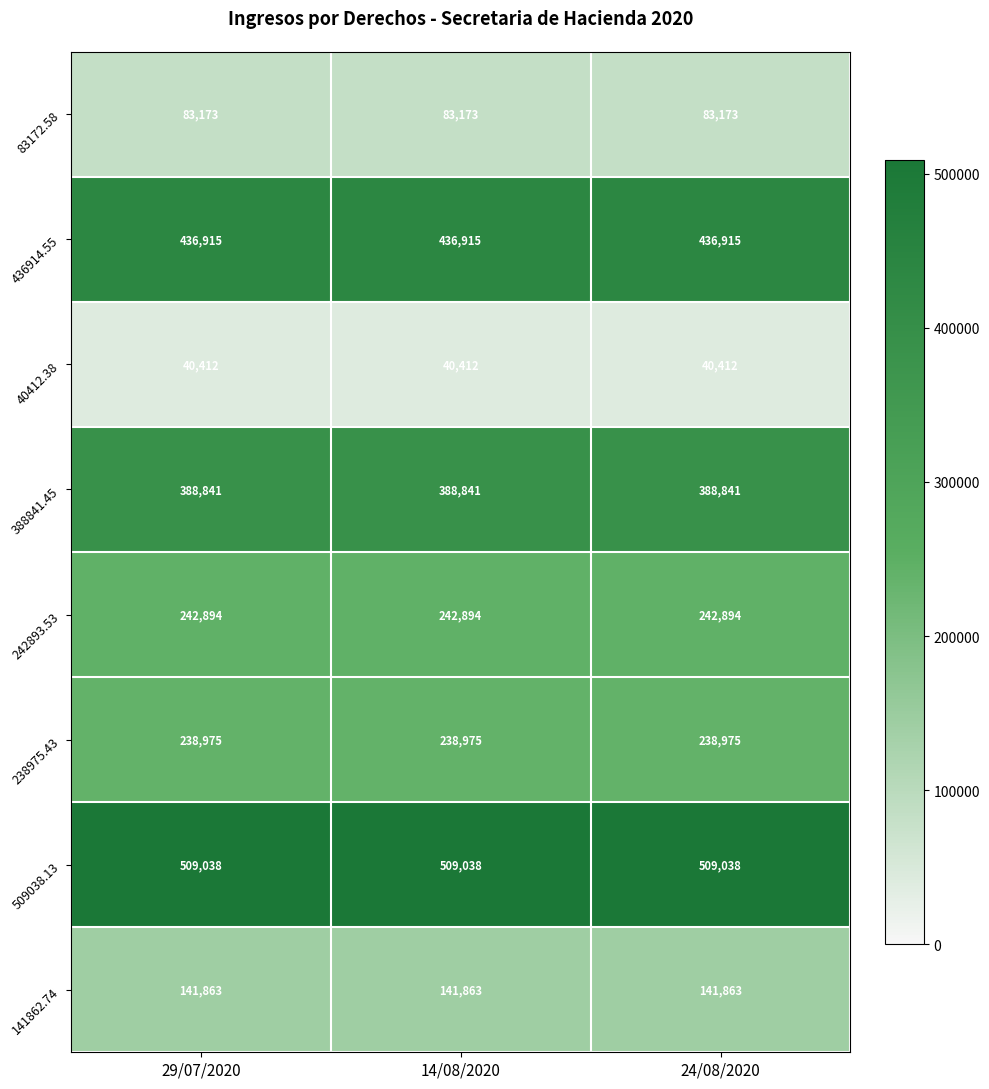

At 14/08/2020, list the series in order from smallest to largest.

40412.38, 83172.58, 141862.74, 238975.43, 242893.53, 388841.45, 436914.55, 509038.13